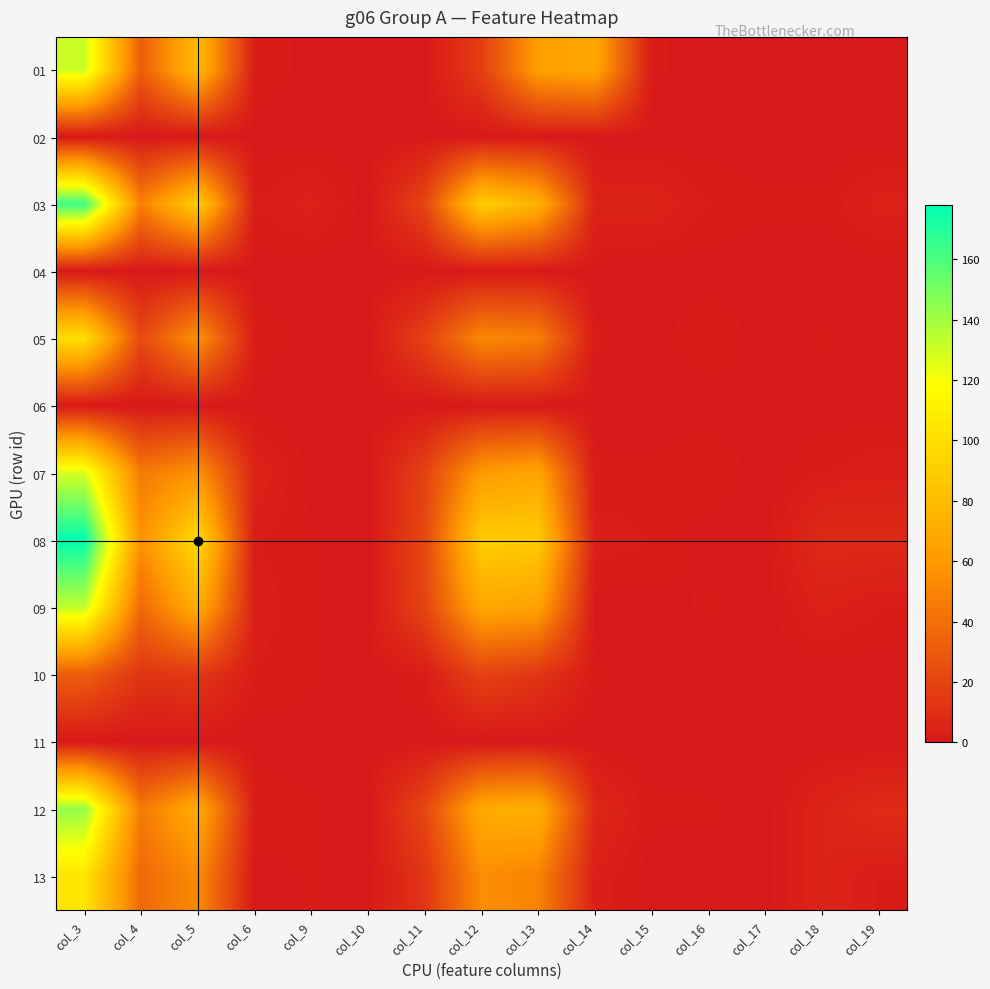

Between col_6 and col_15, which is larger?

col_6